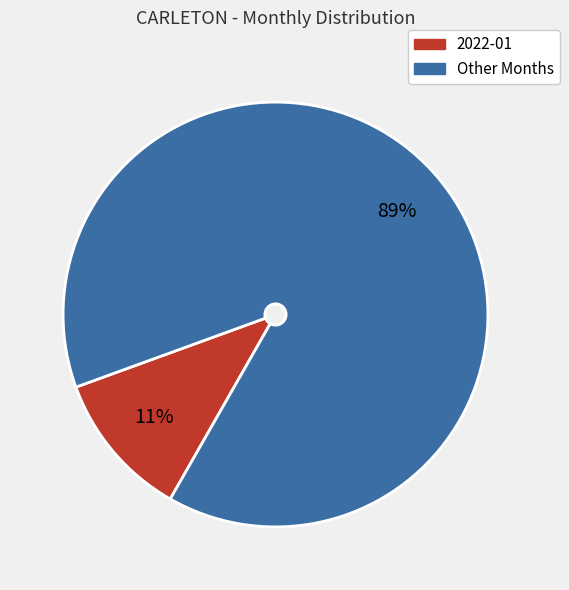

Is there a majority slice in this chart?

Yes